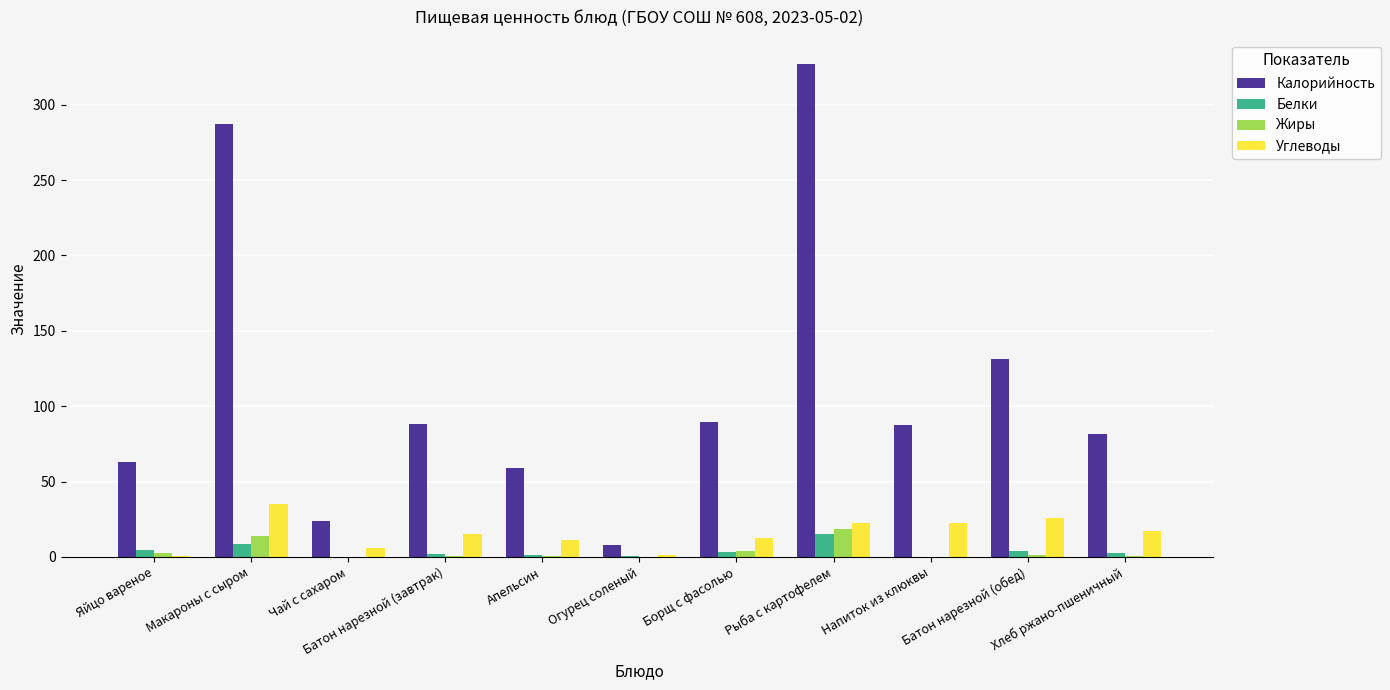

Which series has the largest total across all categories?

Калорийность